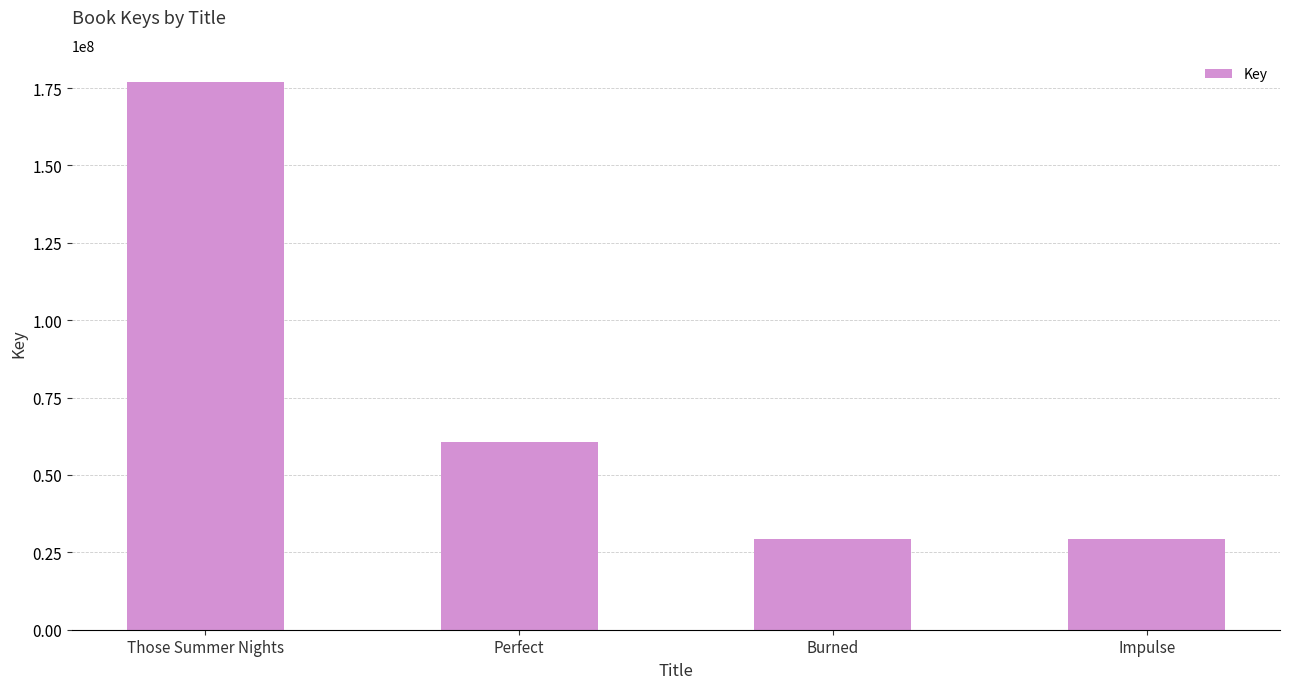

What is the label of the 3rd bar from the right?

Perfect